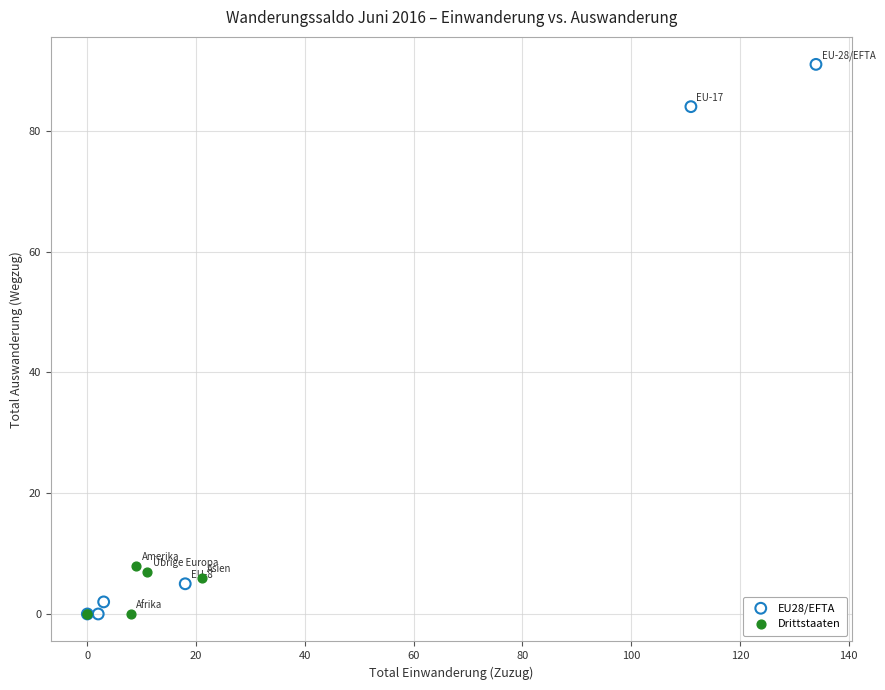

What are all the series names shown in the legend?

EU28/EFTA, Drittstaaten